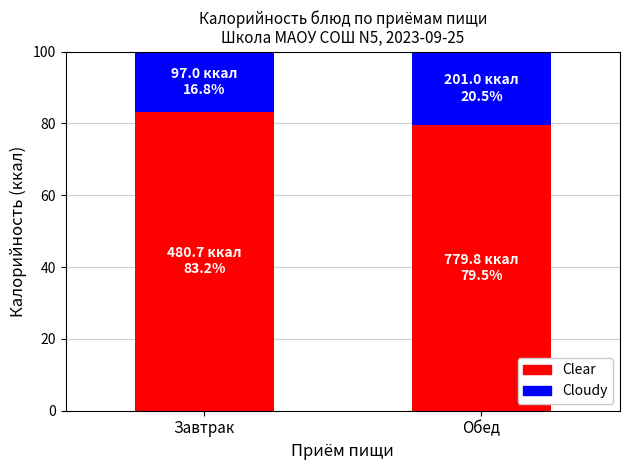

What value does the Clear series have at Обед?

79.5